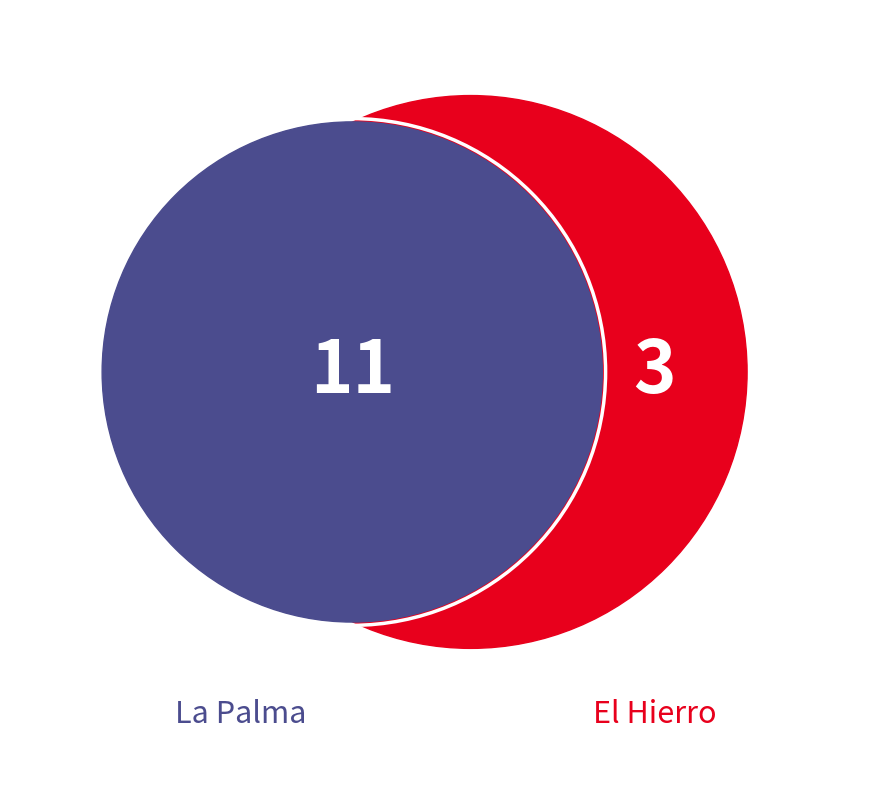

True or false: El Hierro accounts for 10% of the total.

False